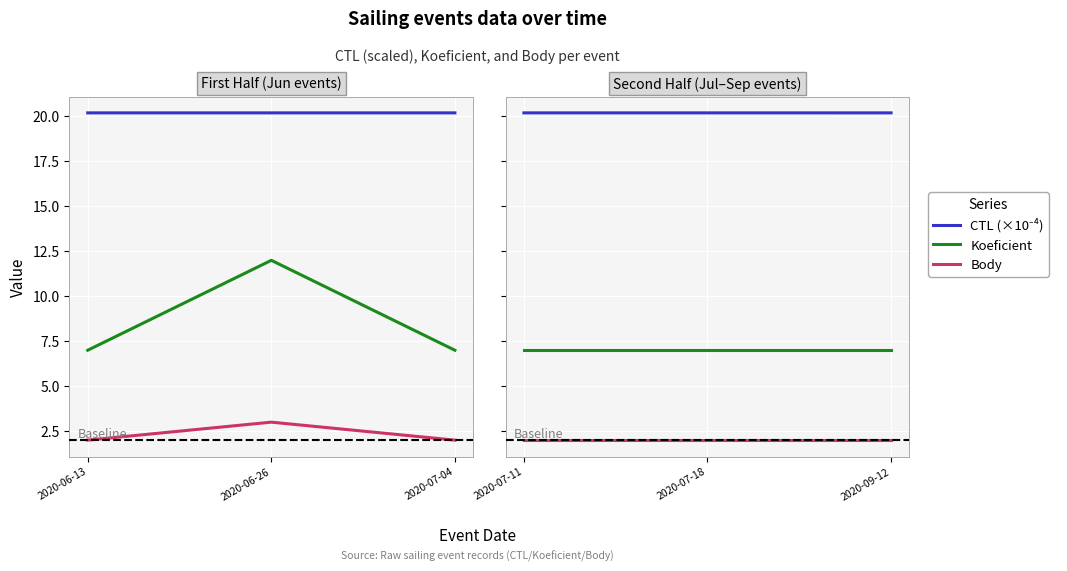

Which series has the largest total across all categories?

CTL (×10⁻⁴)